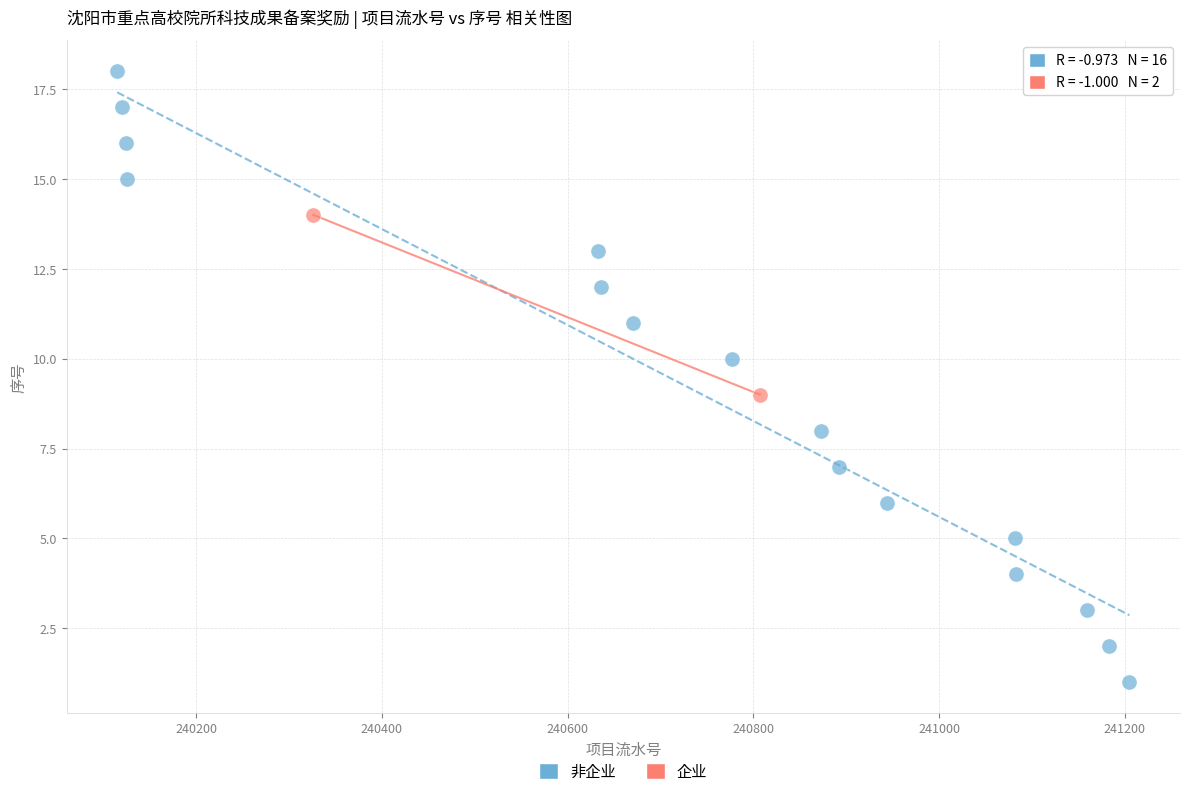

What are all the series names shown in the legend?

非企业, 企业